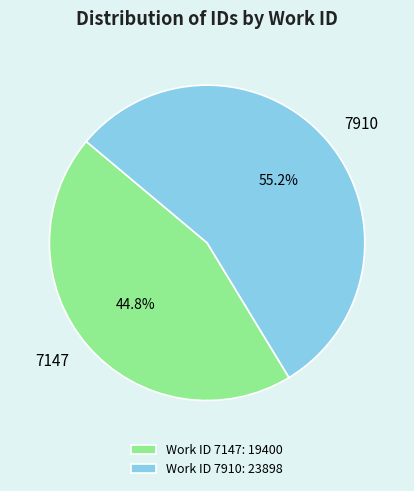

Which has a higher value, 7147 or 7910?

7910